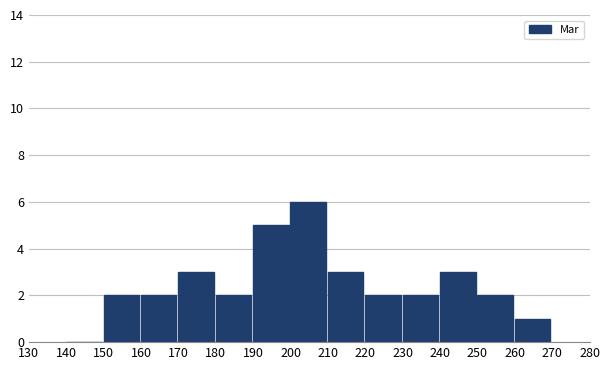

Reading left to right, transcribe this chart: for each bar, give the range it covers on the x-axis and its height. The values are not printed on the chart, so give them approximately, as read against the axis.

140 to 150: 0
150 to 160: 2
160 to 170: 2
170 to 180: 3
180 to 190: 2
190 to 200: 5
200 to 210: 6
210 to 220: 3
220 to 230: 2
230 to 240: 2
240 to 250: 3
250 to 260: 2
260 to 270: 1